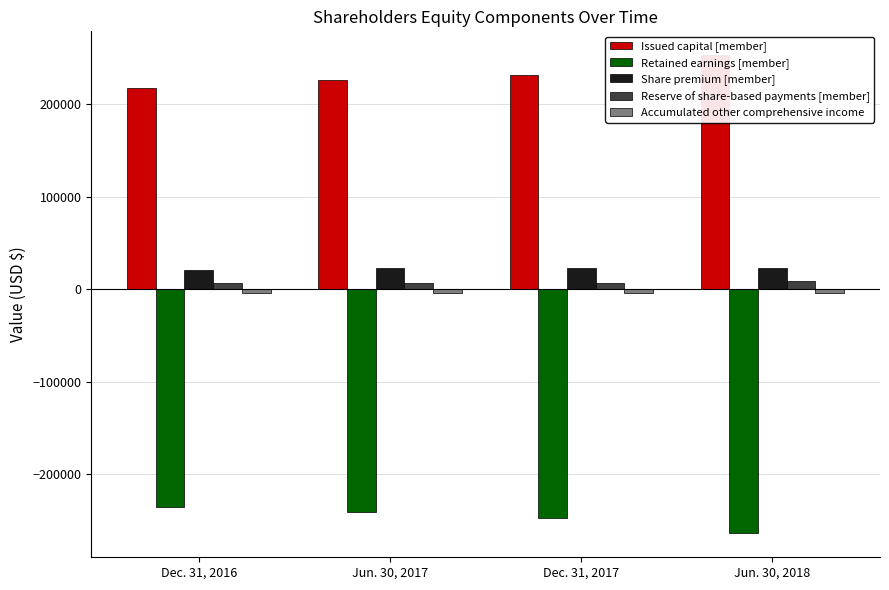

True or false: Issued capital [member] has a value of 296619 at Dec. 31, 2016.

False